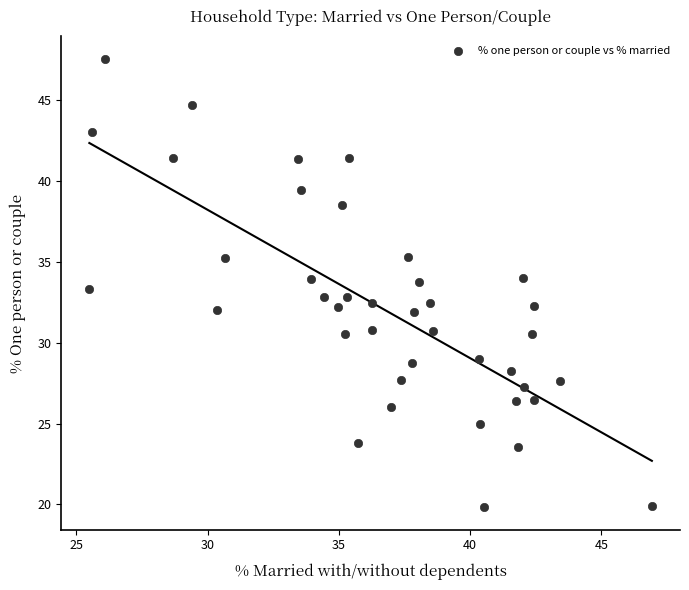

What is the range of Y values (max minus min)?

27.7